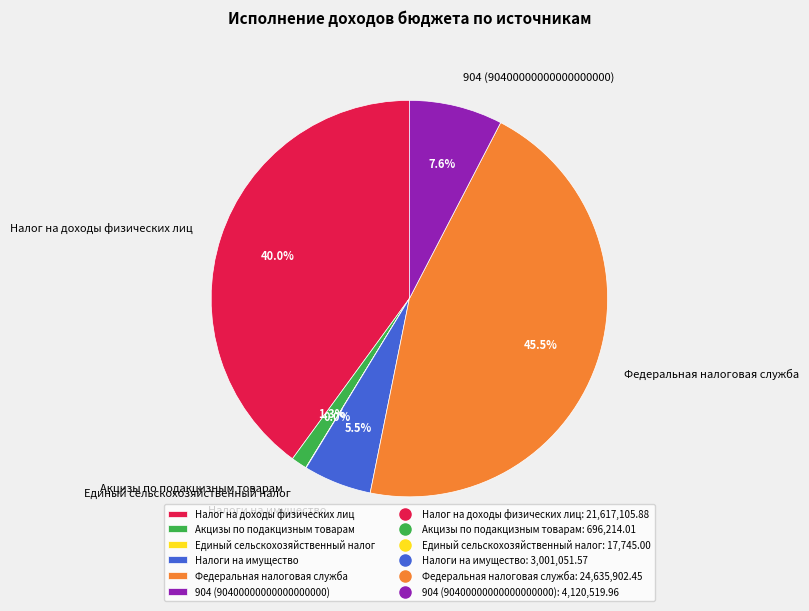

Which has a higher value, Налог на доходы физических лиц or Акцизы по подакцизным товарам?

Налог на доходы физических лиц